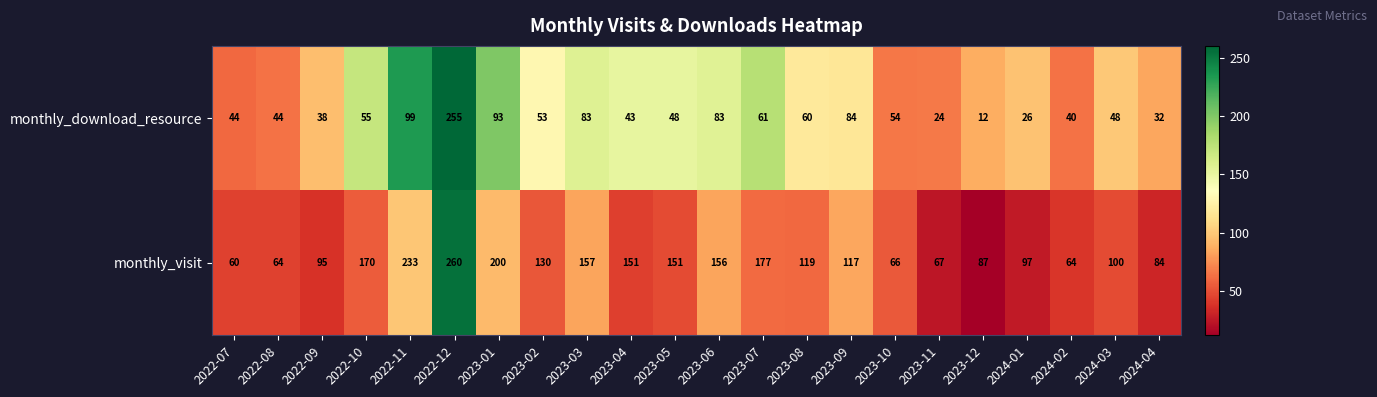

At which category does the chart reach its minimum across all series?

2023-12